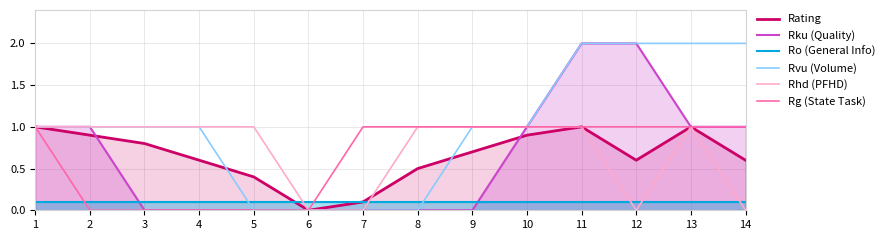

True or false: Rhd (PFHD) and Rku (Quality) cross at least once.

False